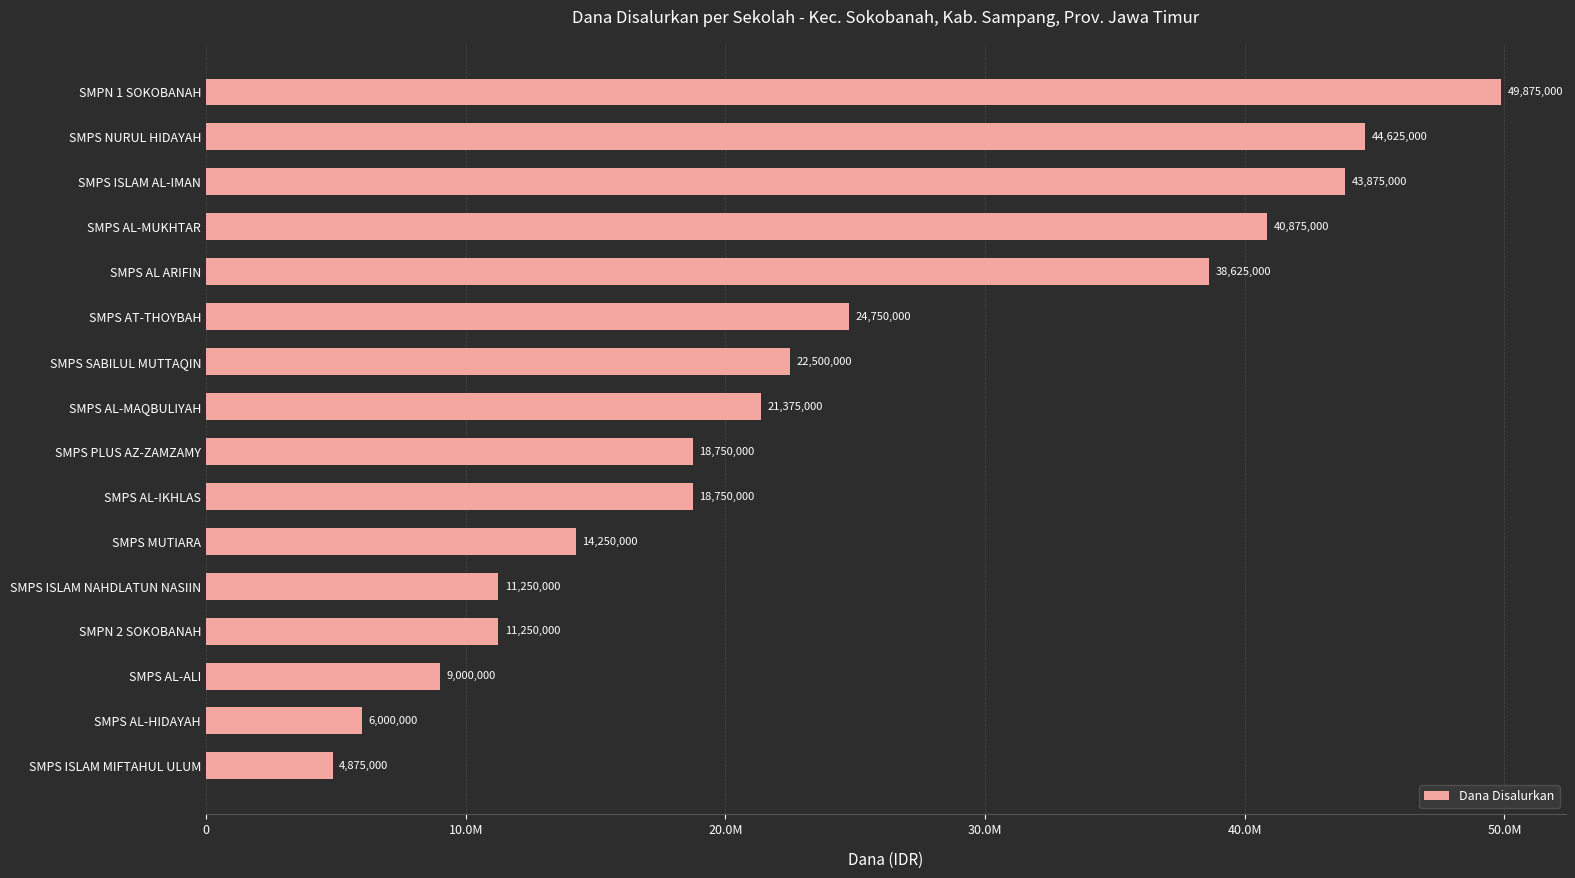

Which category has the lowest value across all series?

SMPS ISLAM MIFTAHUL ULUM